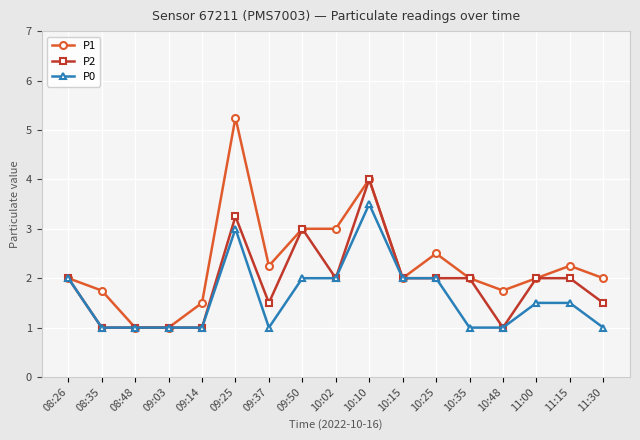

List the series in order of their overall mean, lowest first.

P0, P2, P1